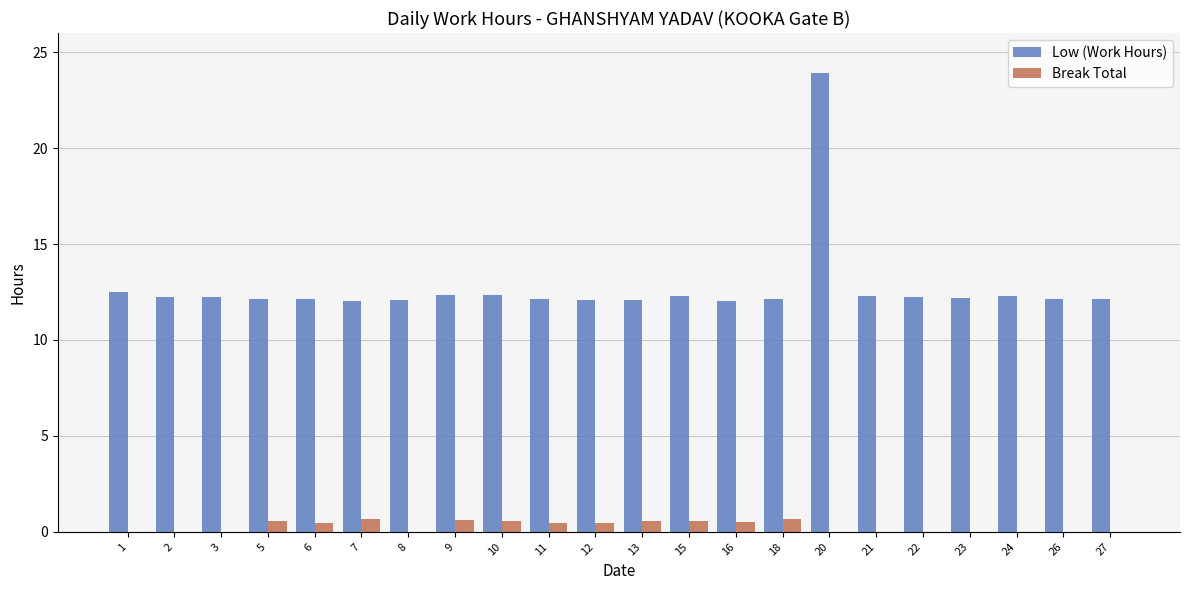

At which category does the chart reach its peak across all series?

20